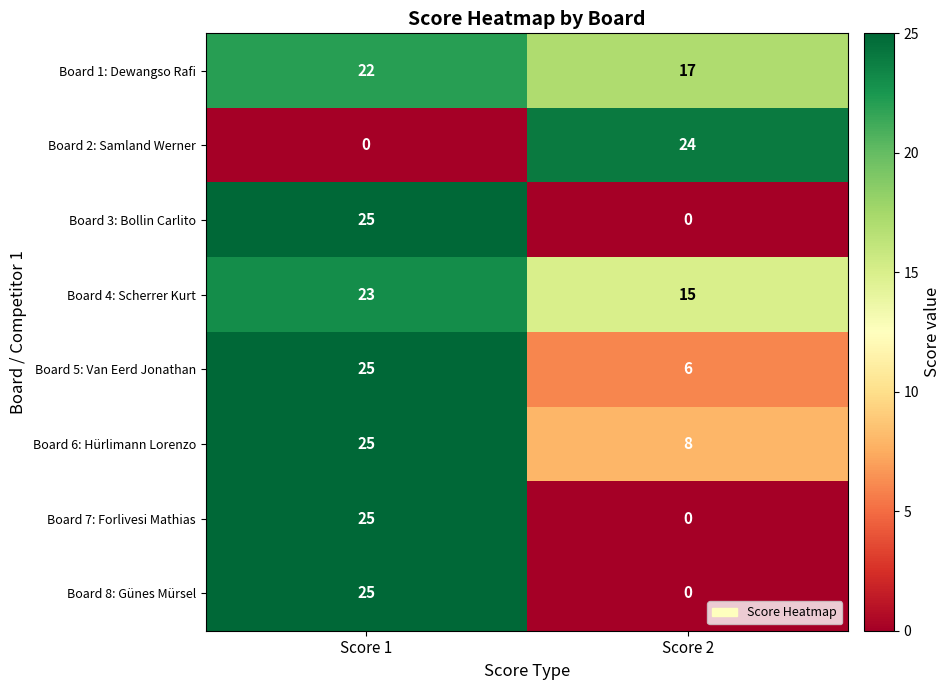

Where is Board 2: Samland Werner nearest to the value 12?

Score 1